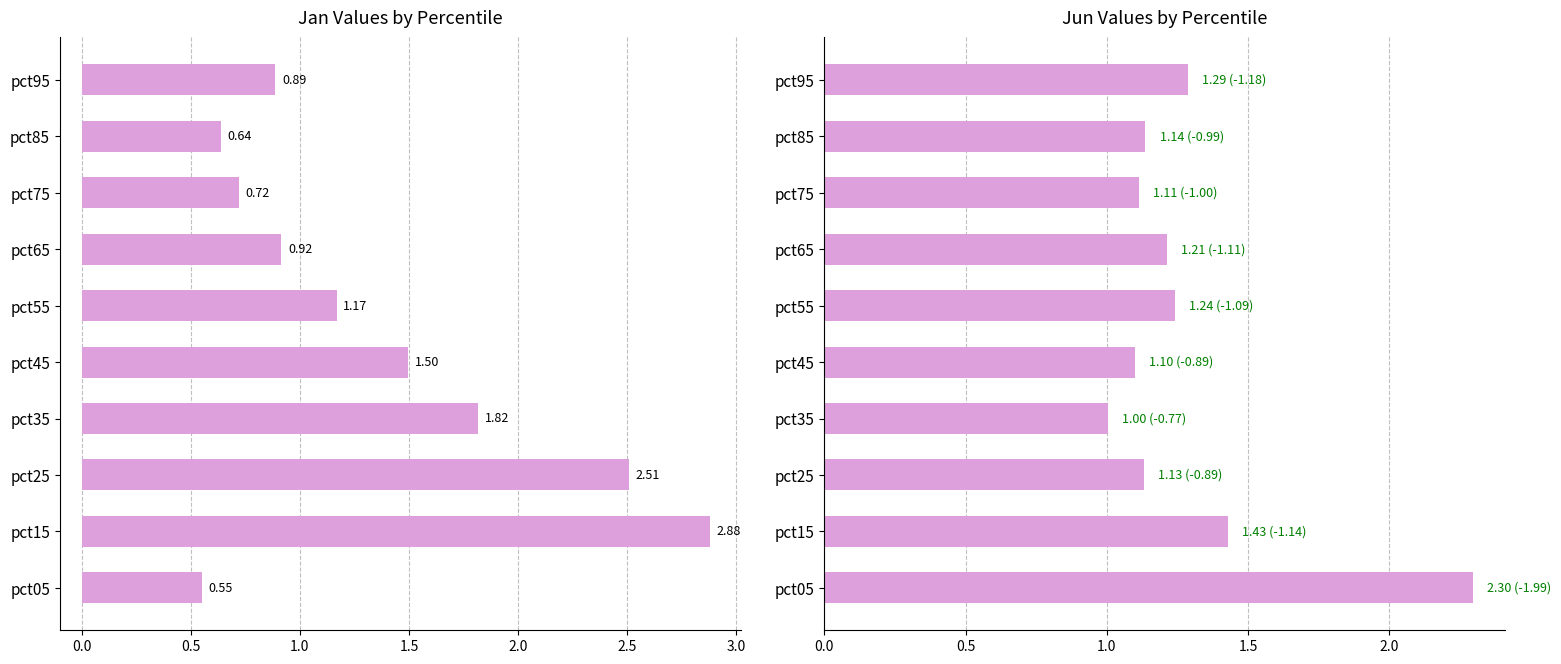

What is the value of the Jun bar at the 10th from the left?

1.3